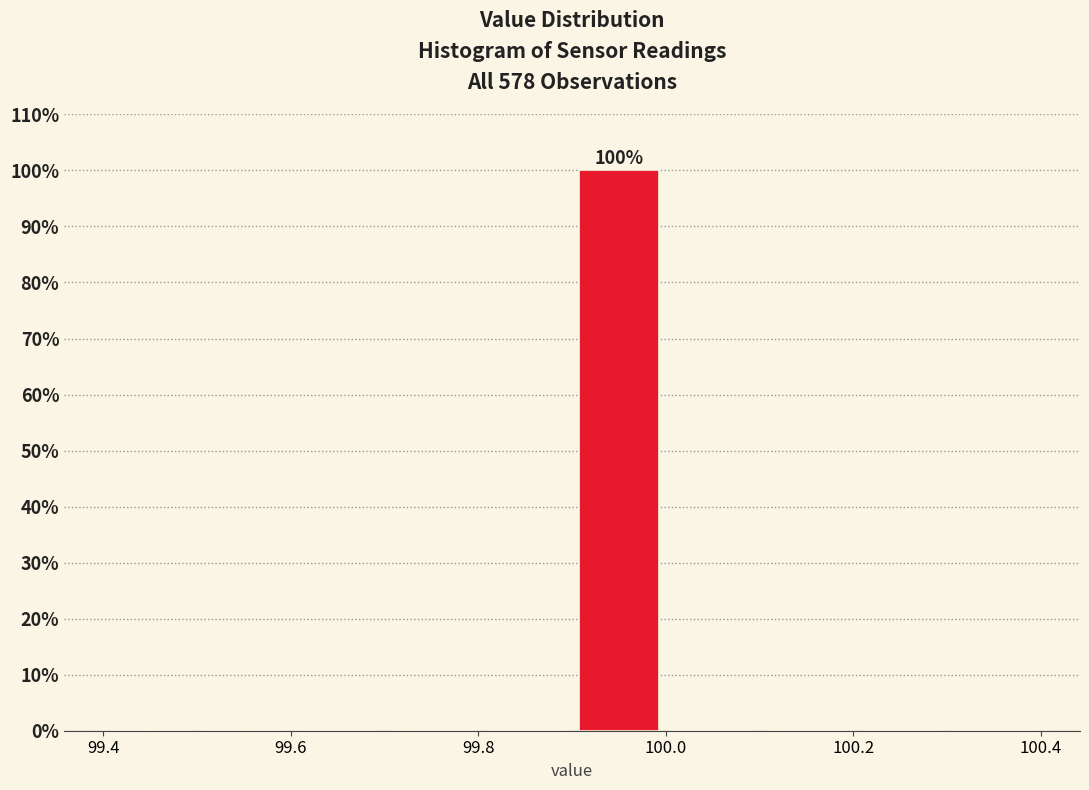

Which range on the x-axis has the tallest bar?

99.9 to 100.0